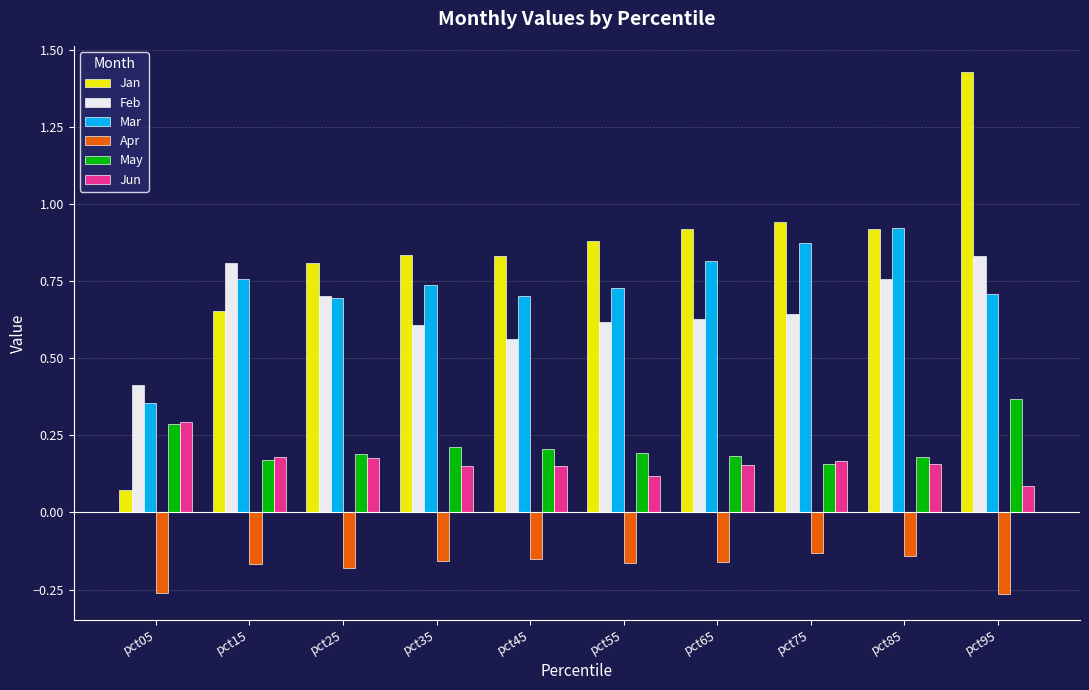

How many May values are between 0 and 1?

10